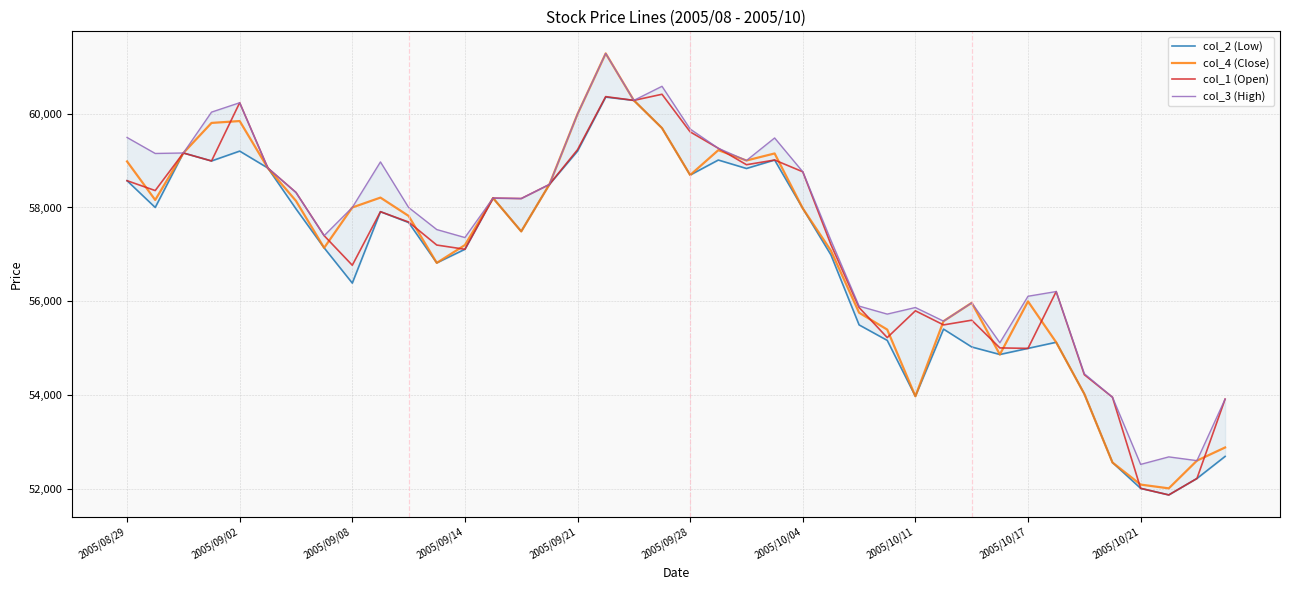

How many data points in col_2 (Low) are less than 57680?

20